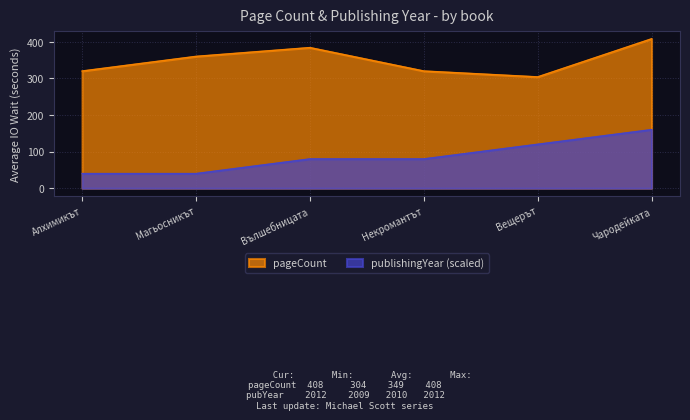

At which category does pageCount reach its first local peak?

Вълшебницата